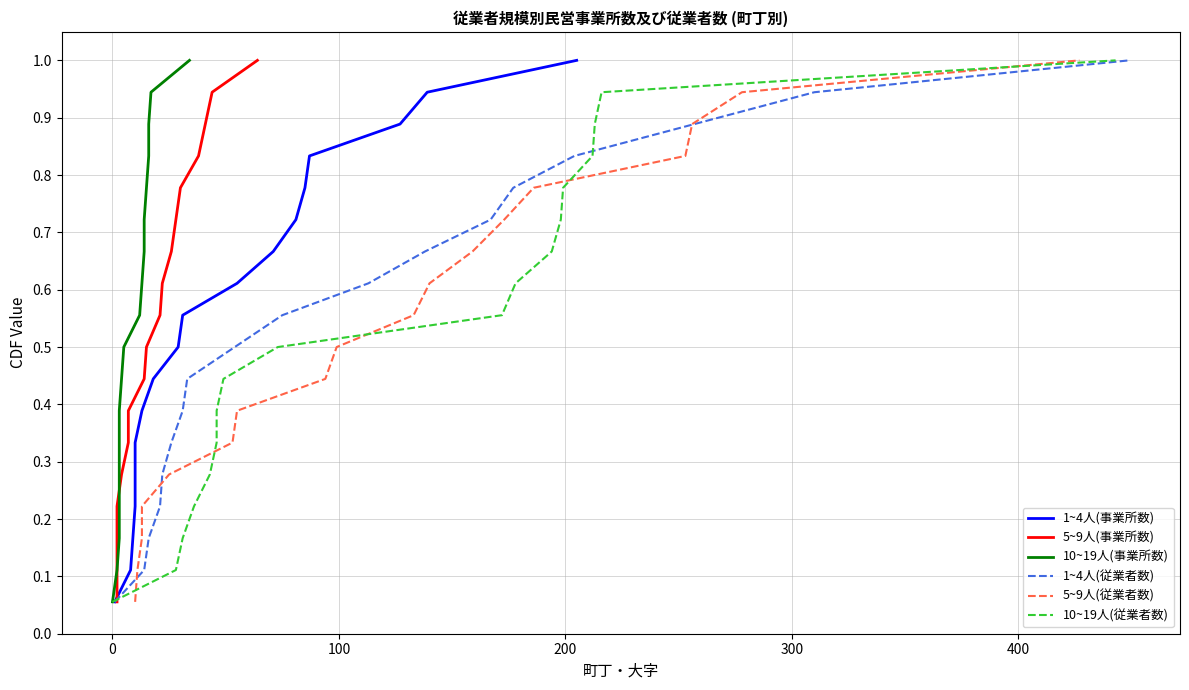

What is the difference between the maximum and minimum values in the 10~19人(事業所数) series?

0.9